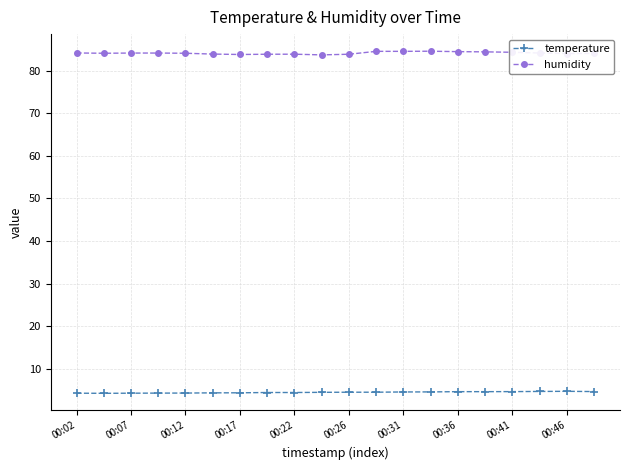

What is the value of the temperature point at the 3rd from the left?

4.2